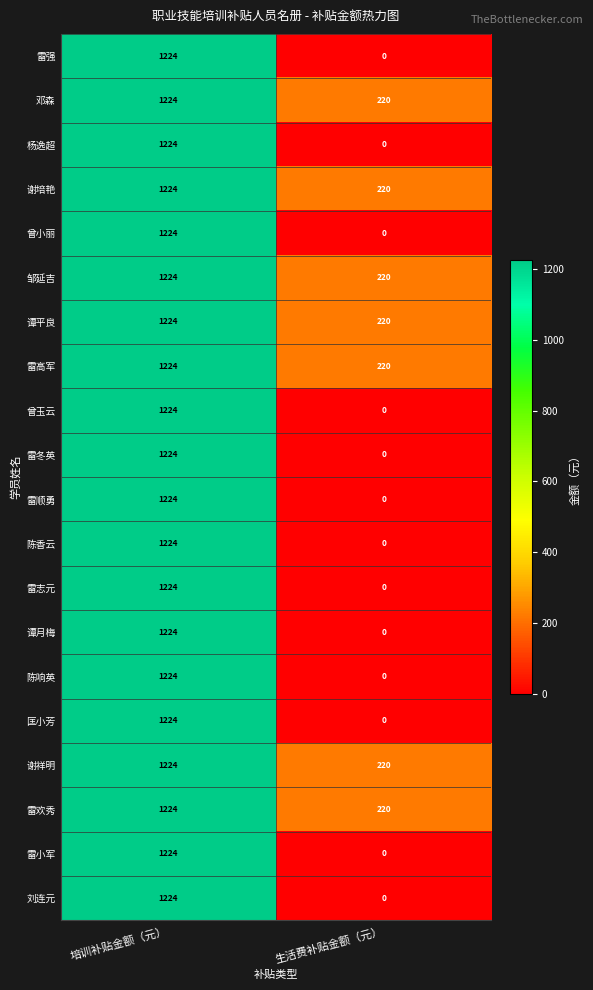

What is the total value across all series at 生活费补贴金额（元）?

1540